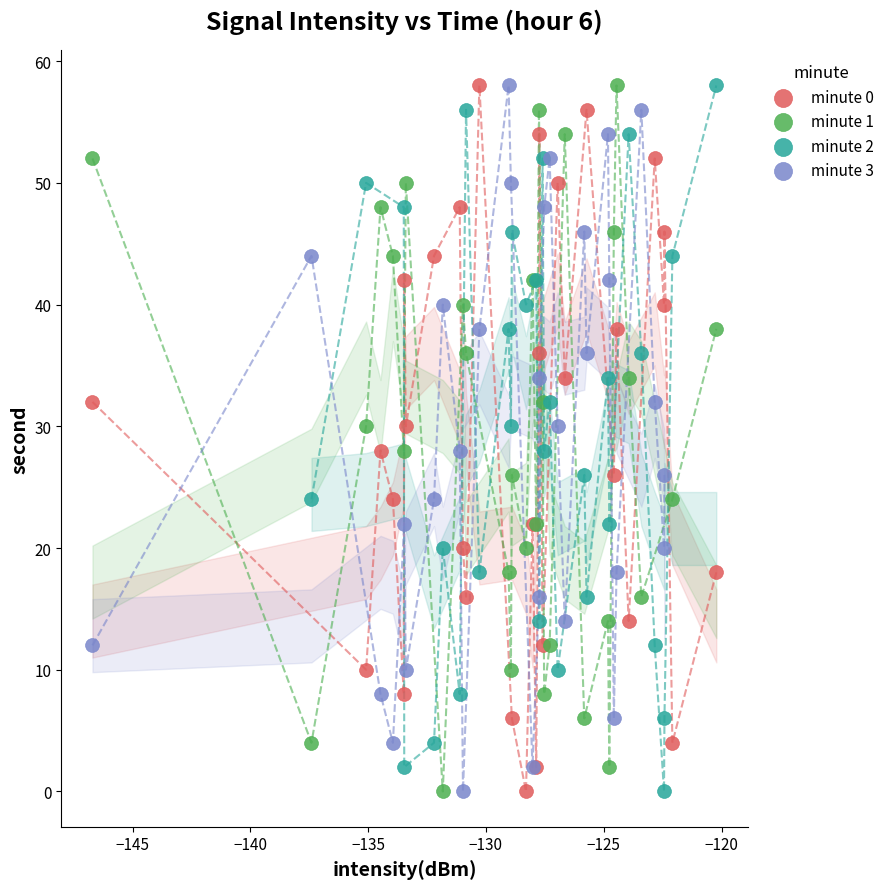

What are all the series names shown in the legend?

minute 0, minute 1, minute 2, minute 3